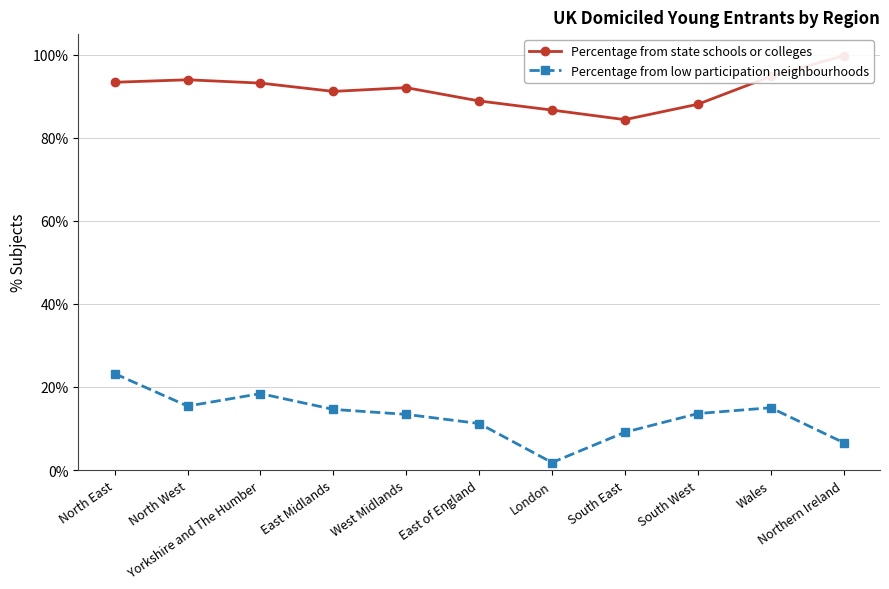

Which label corresponds to the largest value in the chart?

Northern Ireland